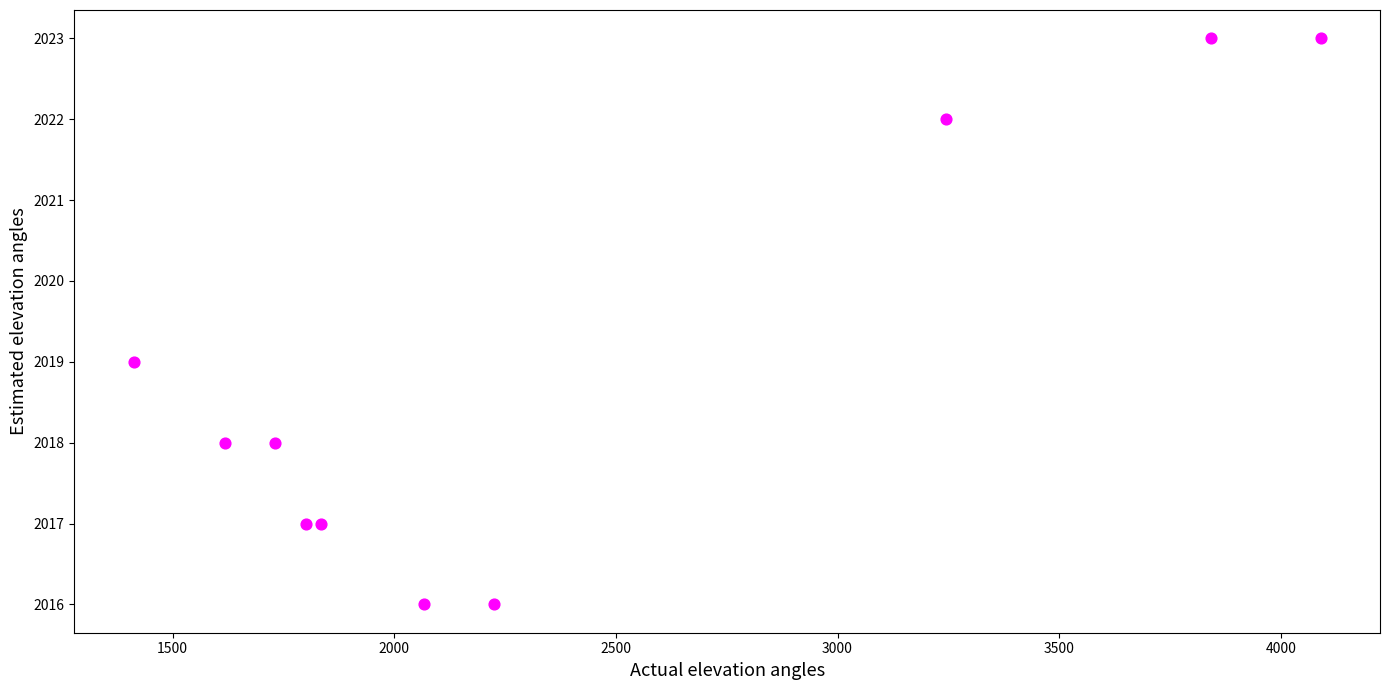

What is the range of X values (max minus min)?

2678